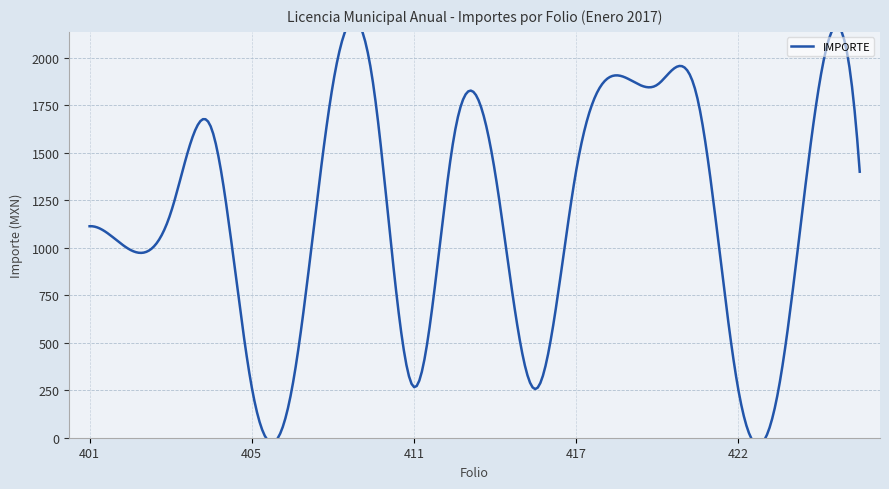

Does the chart display data point markers on the line(s)?

No